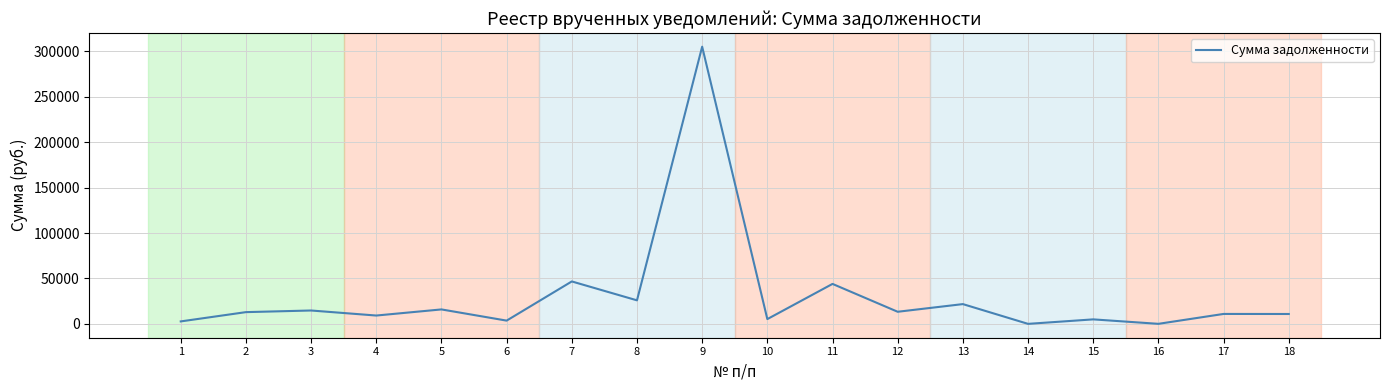

What is the difference between the values at 3 and 5?

1180.6